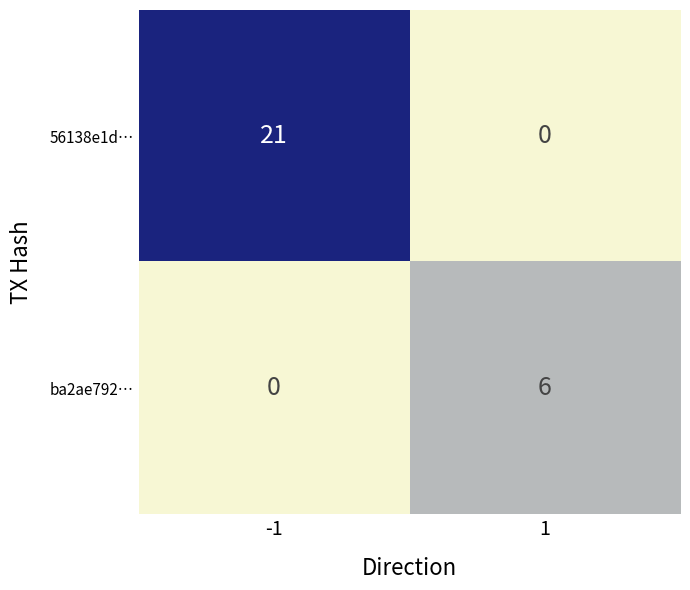

Between -1 and 1, which series saw the biggest shift?

56138e1d…